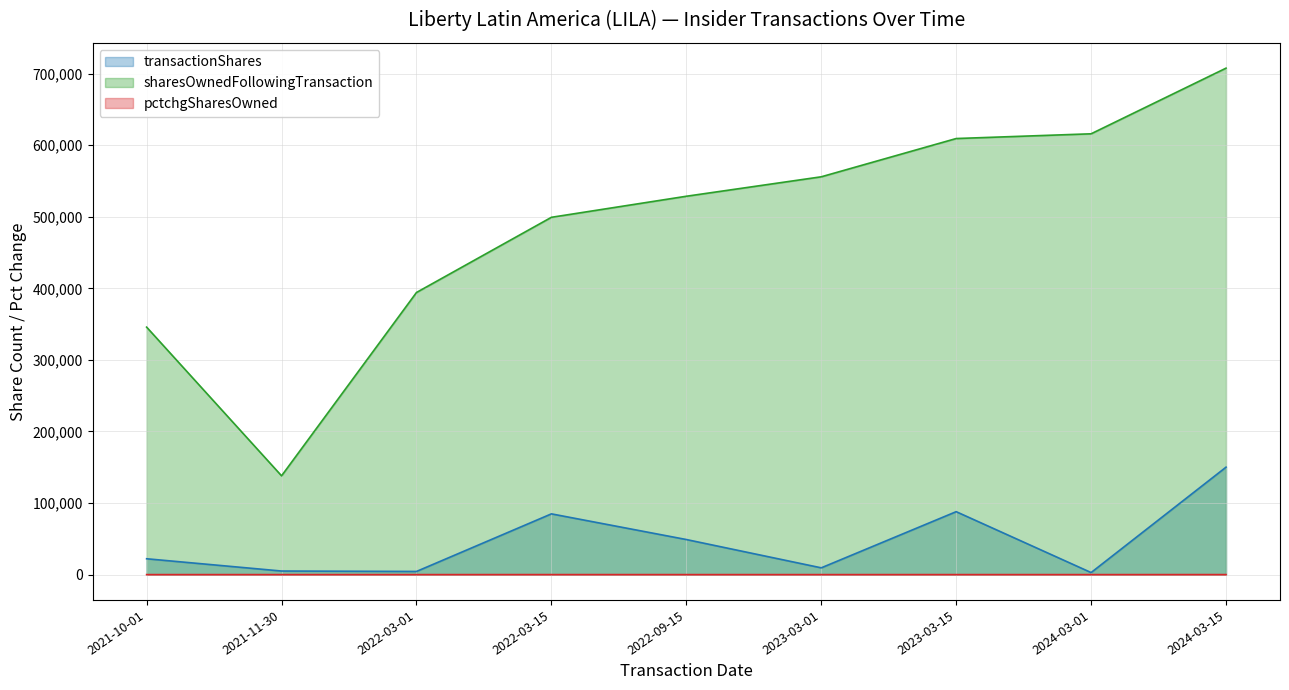

Reading right to left, transcribe all the data shown in this chart.

transactionShares: 2024-03-15=150142	2024-03-01=2857	2023-03-15=87951	2023-03-01=9472	2022-09-15=49027	2022-03-15=84896	2022-03-01=4410	2021-11-30=5000	2021-10-01=22147
sharesOwnedFollowingTransaction: 2024-03-15=707770	2024-03-01=616022	2023-03-15=609400	2023-03-01=555932	2022-09-15=528749	2022-03-15=499326	2022-03-01=394256	2021-11-30=138059	2021-10-01=345843
pctchgSharesOwned: 2024-03-15=27	2024-03-01=0	2023-03-15=17	2023-03-01=2	2022-09-15=10	2022-03-15=20	2022-03-01=1	2021-11-30=4	2021-10-01=7